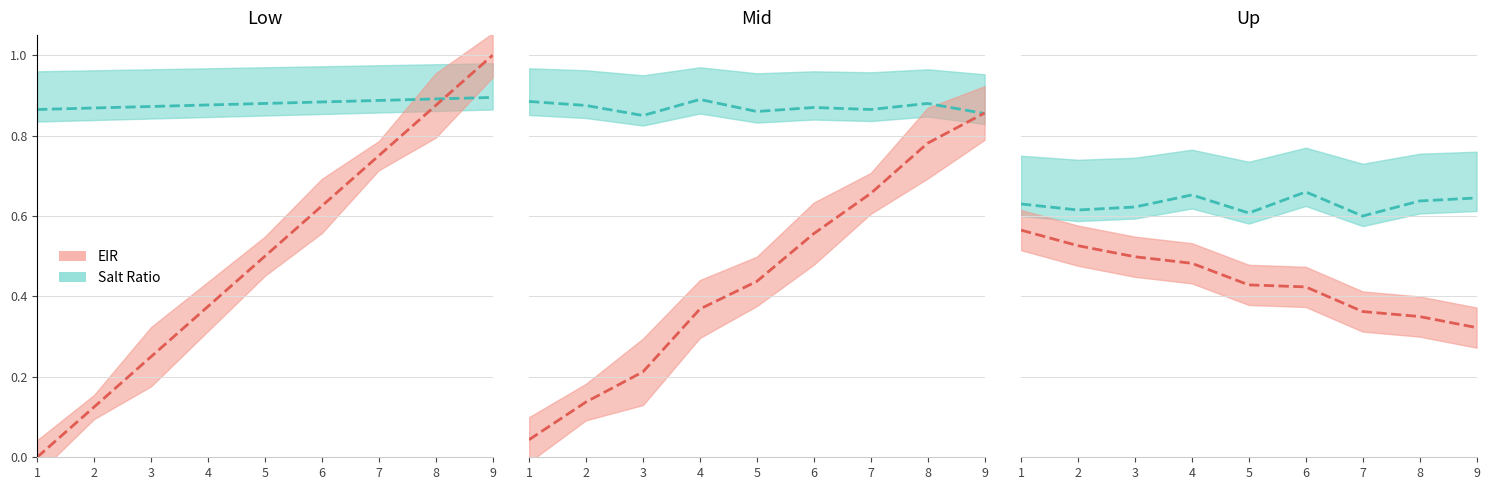

Which has a higher value, 4 or 8?

4